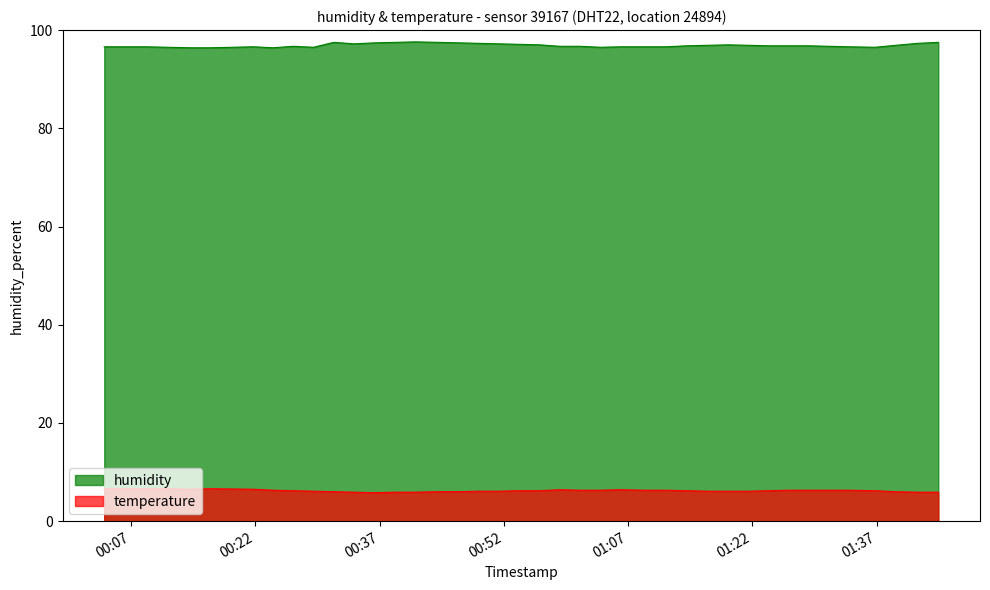

How many lines are shown in the chart?

2